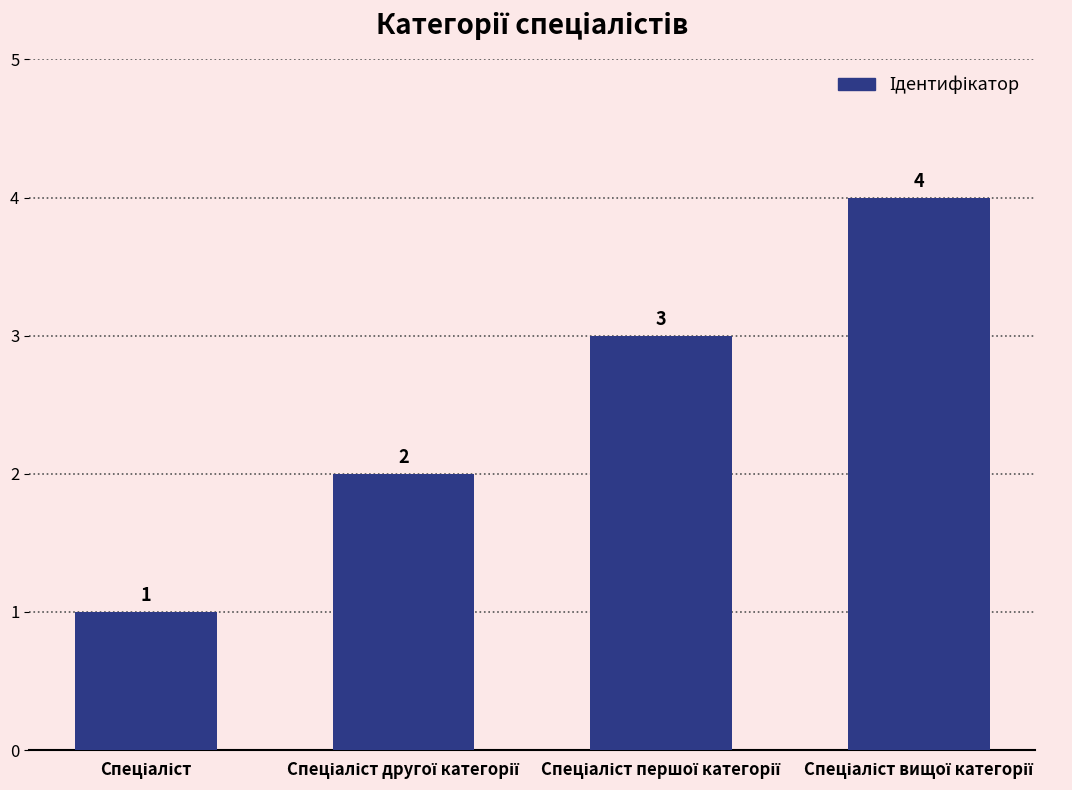

Count the values in the range 2 to 4.

3